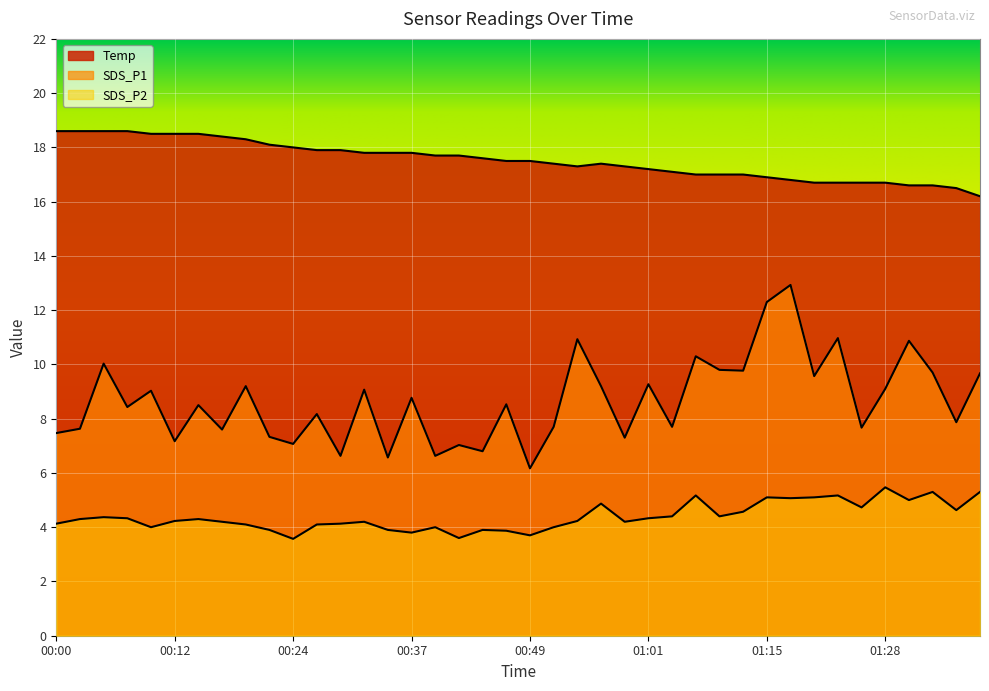

Where is the first local minimum for Temp?

00:54